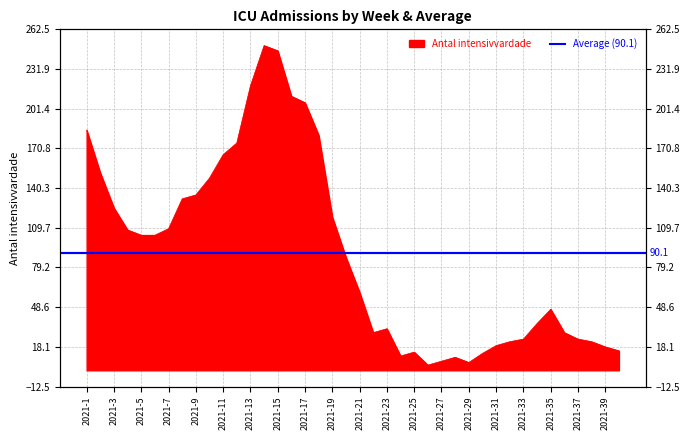

The chart shows a value of 22 at 2021-35. True or false?

False